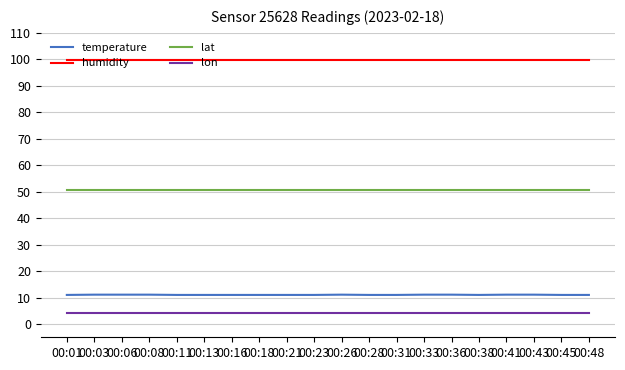

True or false: lon and temperature intersect in this chart.

False